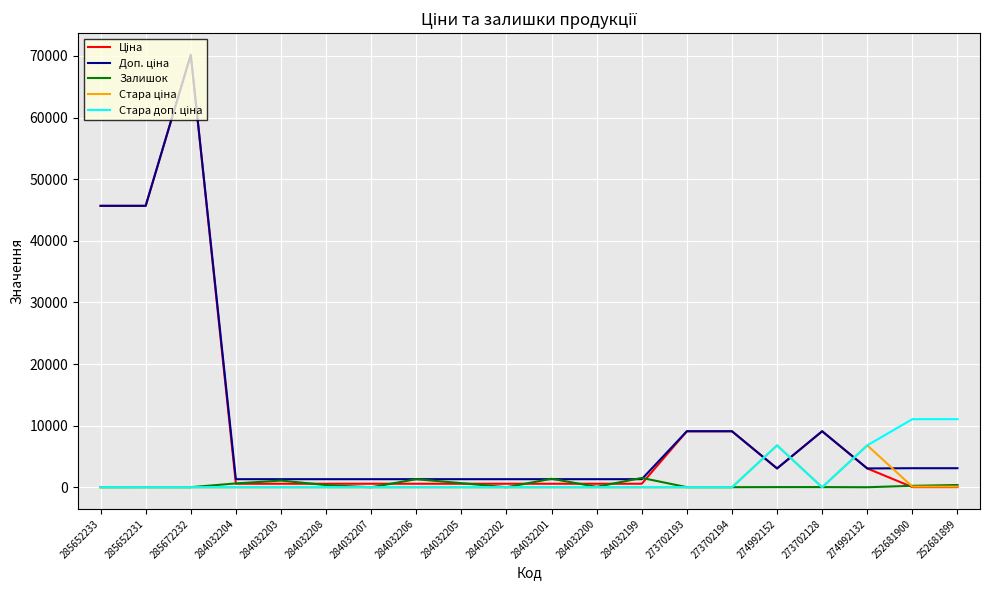

Is it true that Залишок equals 24.0 at 285652231?

True